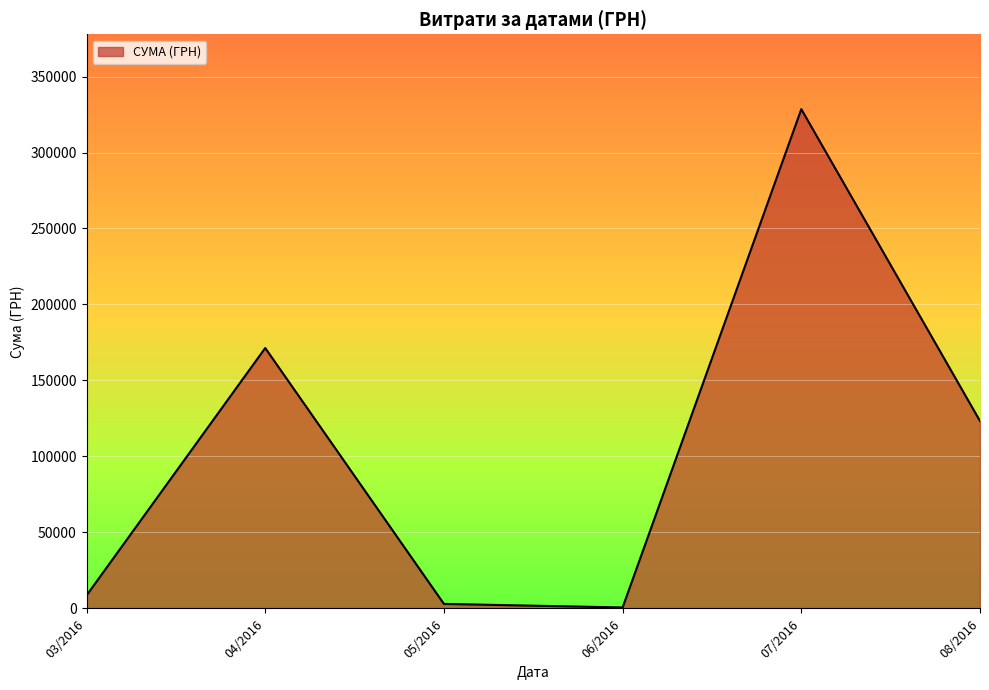

What is the maximum value shown in the chart?

328522.3